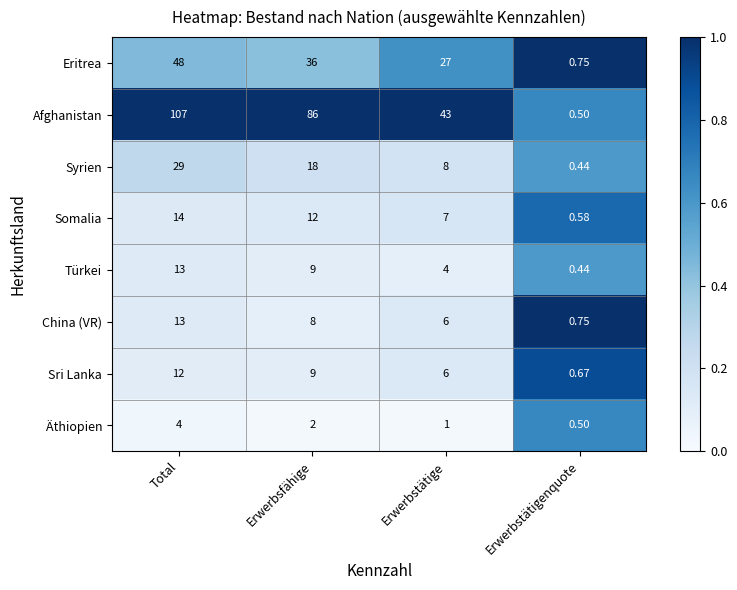

Where does the Äthiopien series first go above 2?

Total